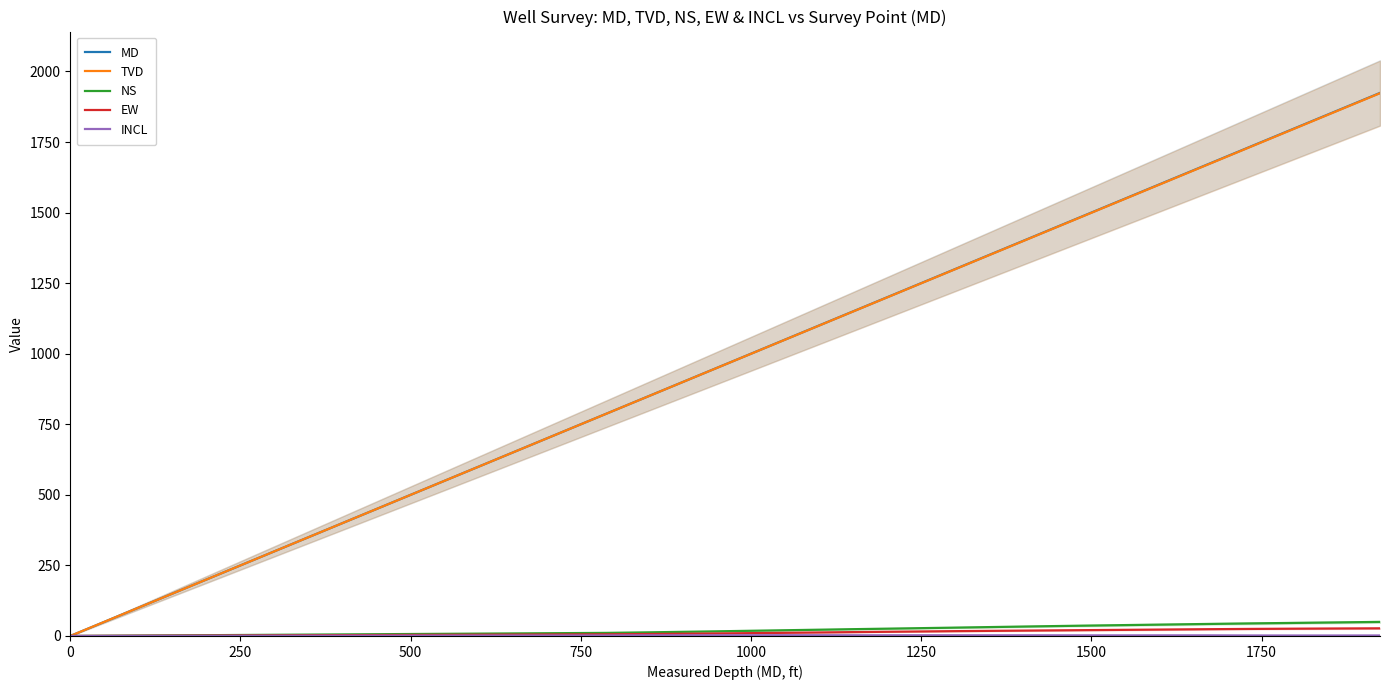

The value of EW at 18 is 43.6. True or false?

False